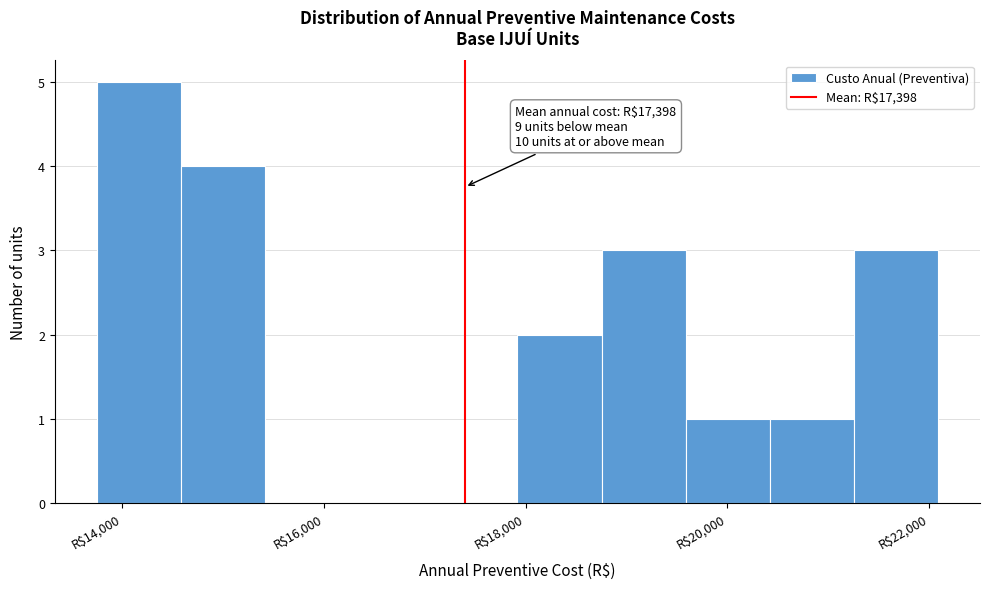

Which range on the x-axis has the tallest bar?

13800 to 14600